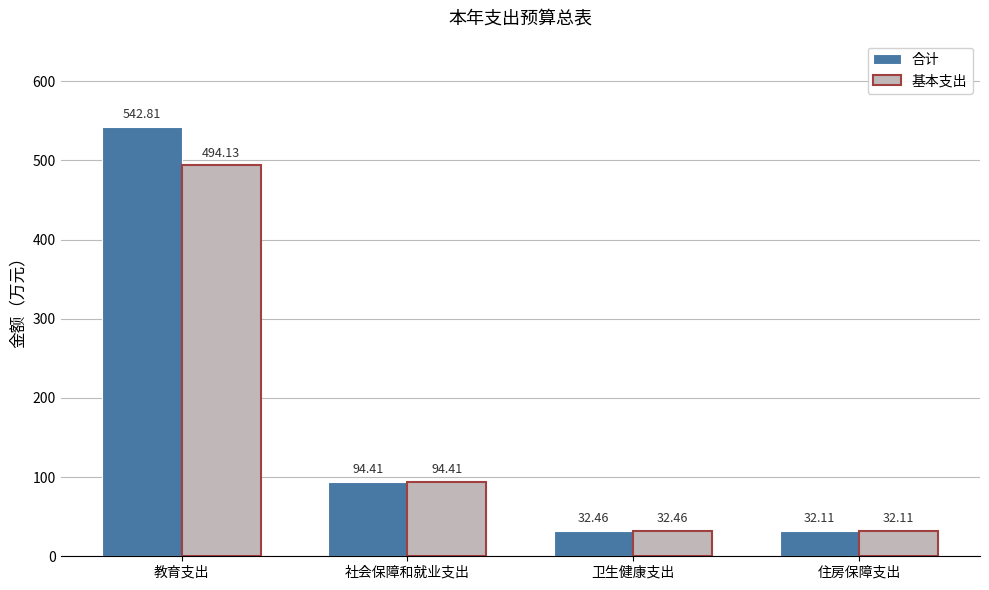

The value of 基本支出 at 社会保障和就业支出 is 165.9. True or false?

False